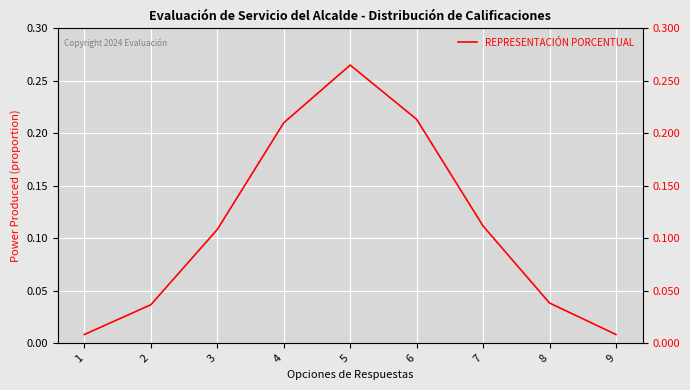

Is it true that the value at 2 is 0.0?

True